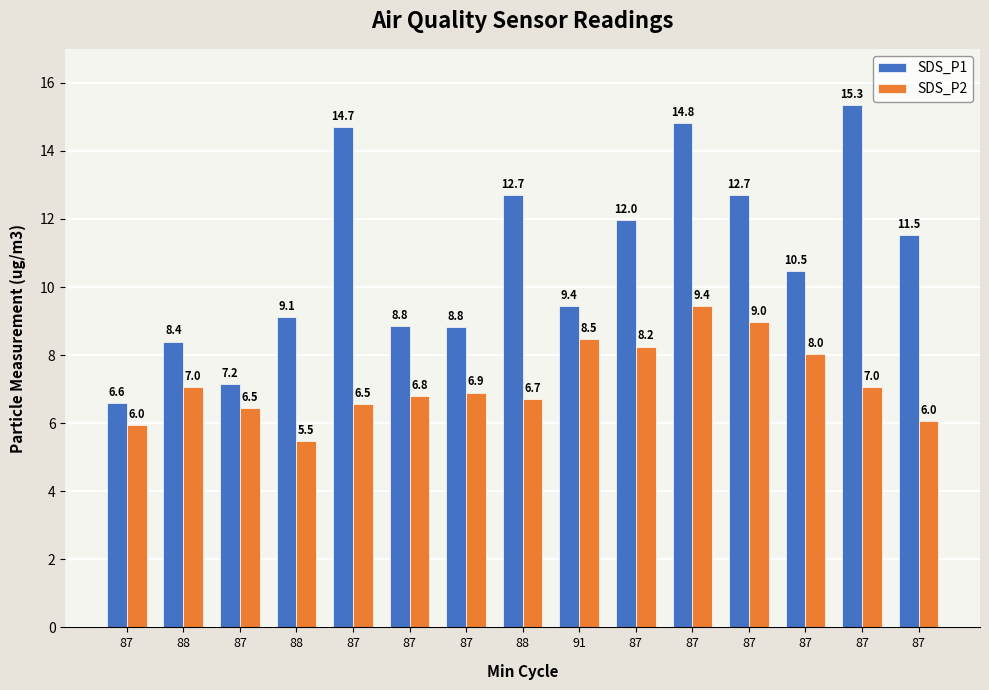

How many groups of bars are there?

15